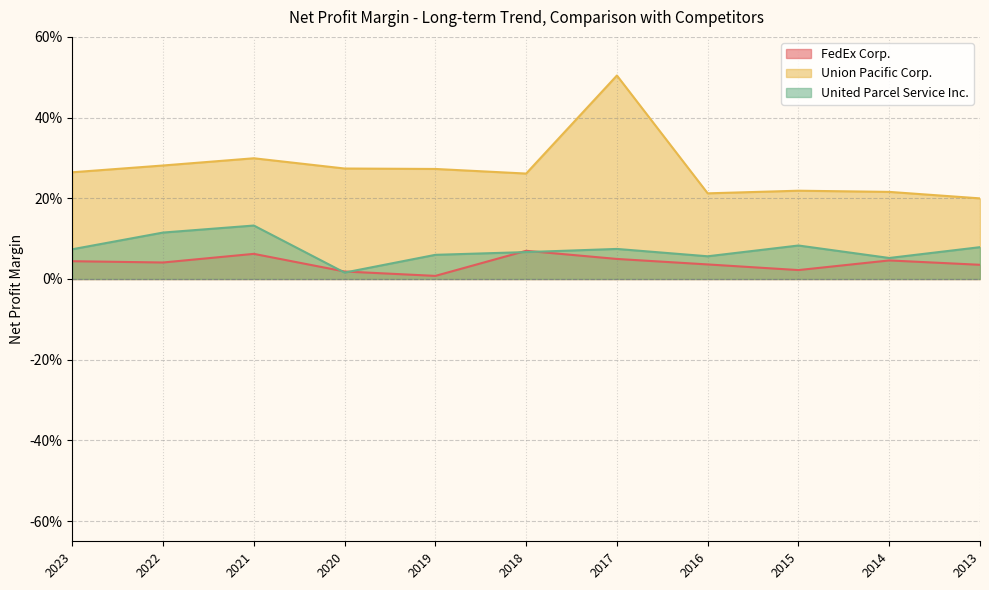

Is the value of United Parcel Service Inc. at 2023 greater than the value of FedEx Corp. at 2015?

Yes